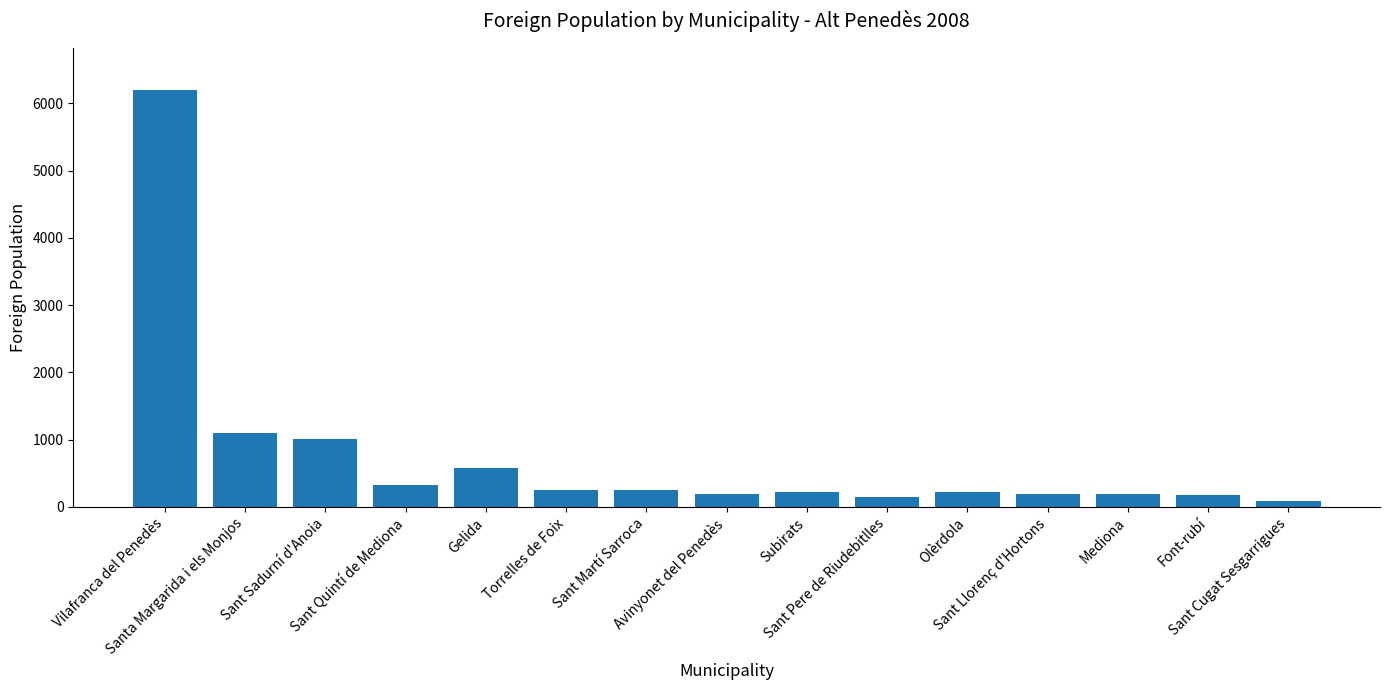

What is the approximate value at Sant Cugat Sesgarrigues?

90